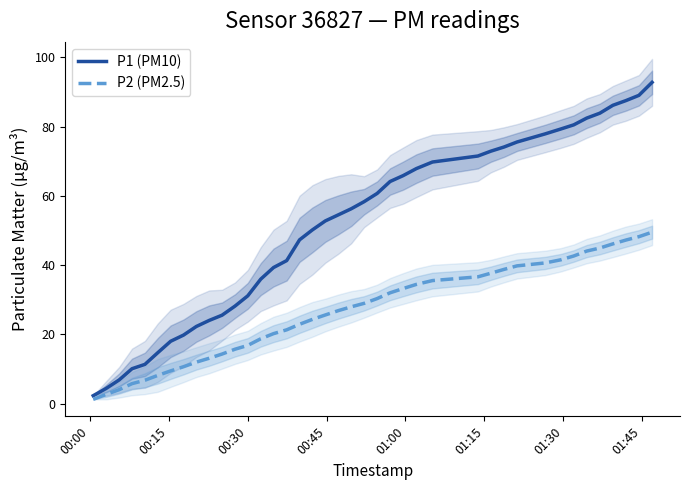

Reading left to right, what are all the values shown in this chart?

P1 (PM10): 2.3	4.4	6.9	10.1	11.3	14.7	18.0	19.8	22.3	24.0	25.5	28.2	31.1	36.0	39.3	41.3	47.3	50.2	52.8	54.5	56.3	58.3	60.7	64.2	65.9	67.9	69.8	71.5	72.9	74.1	75.6	77.9	79.3	80.5	82.5	83.9	86.2	87.5	89.0	92.8
P2 (PM2.5): 1.2	2.7	4.0	5.8	6.8	8.2	9.5	10.7	12.0	13.1	14.3	15.7	16.8	18.7	20.2	21.3	22.9	24.3	25.6	26.9	28.0	29.0	30.3	32.0	33.2	34.4	35.5	36.6	37.7	38.8	39.8	40.6	41.5	42.6	44.1	44.9	46.1	47.2	48.2	49.5